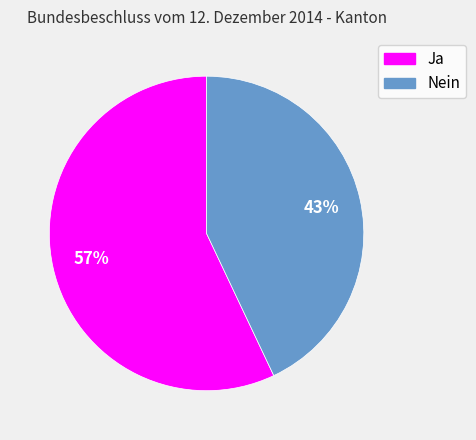

What percentage is the Nein slice, to the nearest percent?

43%